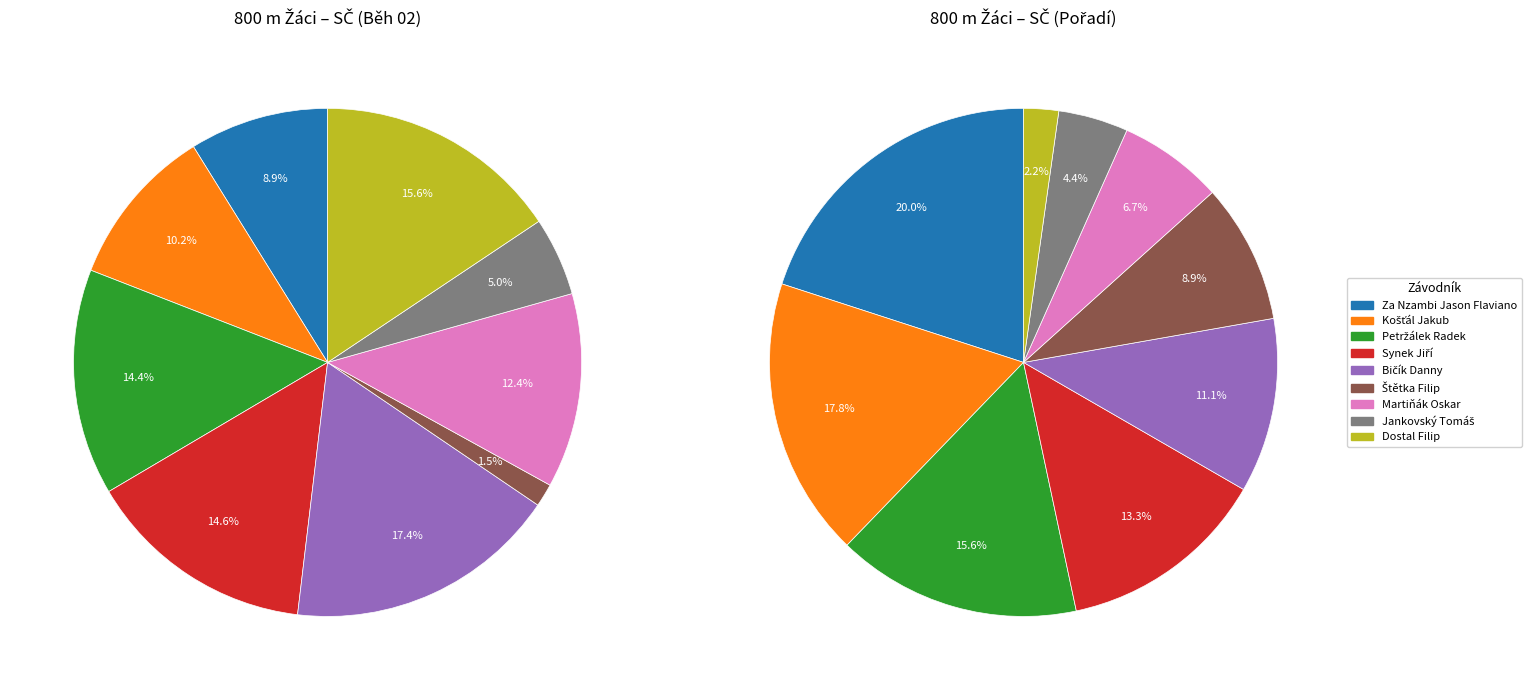

How many slices are in this pie chart?

9